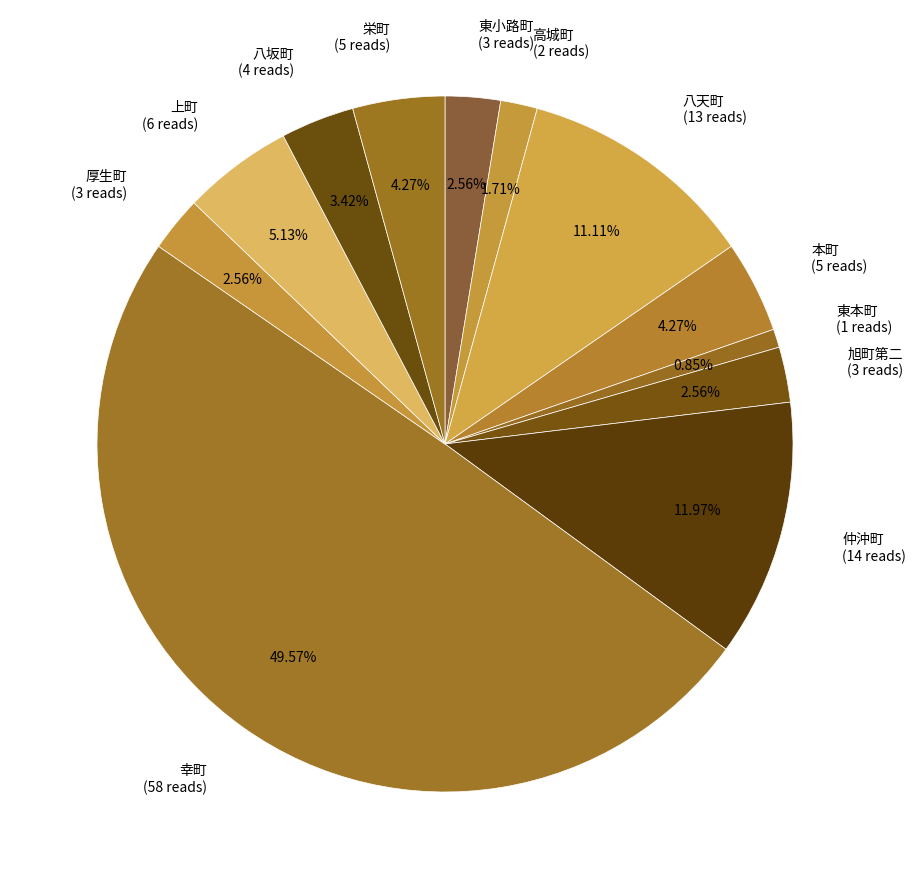

Do 上町 (6 reads) and 幸町 (58 reads) together represent more than half of the pie?

Yes